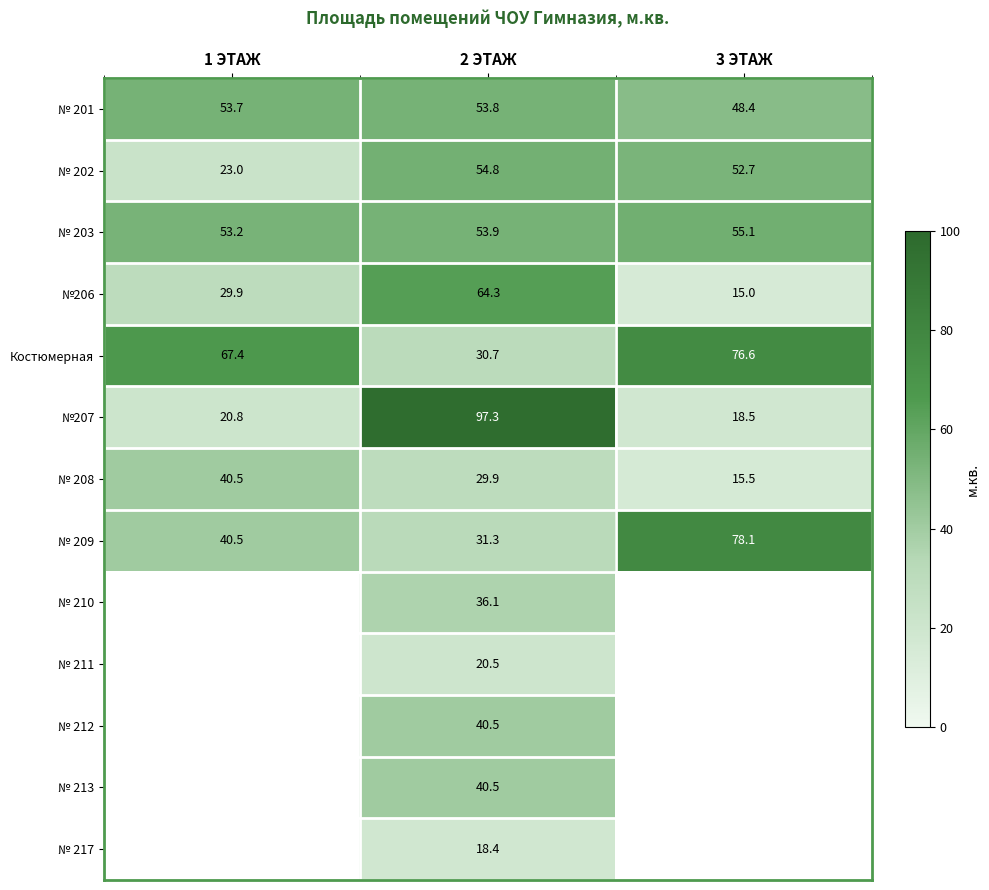

At which label does № 203 reach its peak?

3 ЭТАЖ